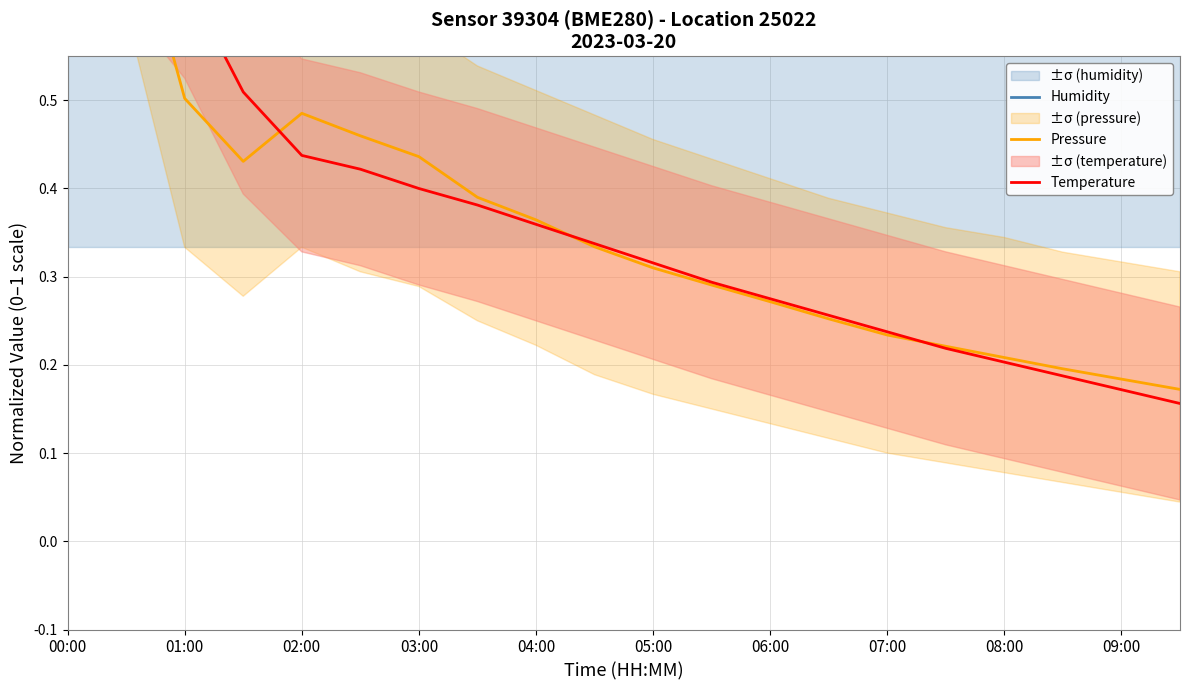

Reading right to left, list all the values displayed in this chart.

Humidity: 0.7	0.7	0.7	0.7	0.7	0.7	0.7	0.7	0.7	0.7	0.7	0.7	0.7	0.7	0.7	0.7	0.7	0.7	0.7	0.7
Pressure: 0.2	0.2	0.2	0.2	0.2	0.2	0.3	0.3	0.3	0.3	0.3	0.4	0.4	0.4	0.5	0.5	0.4	0.5	0.7	0.8
Temperature: 0.2	0.2	0.2	0.2	0.2	0.2	0.3	0.3	0.3	0.3	0.3	0.4	0.4	0.4	0.4	0.4	0.5	0.6	0.7	0.8